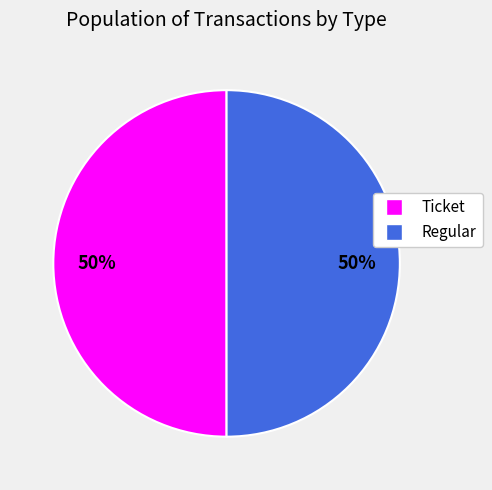

To the nearest percent, what percentage of the pie is Ticket?

50%